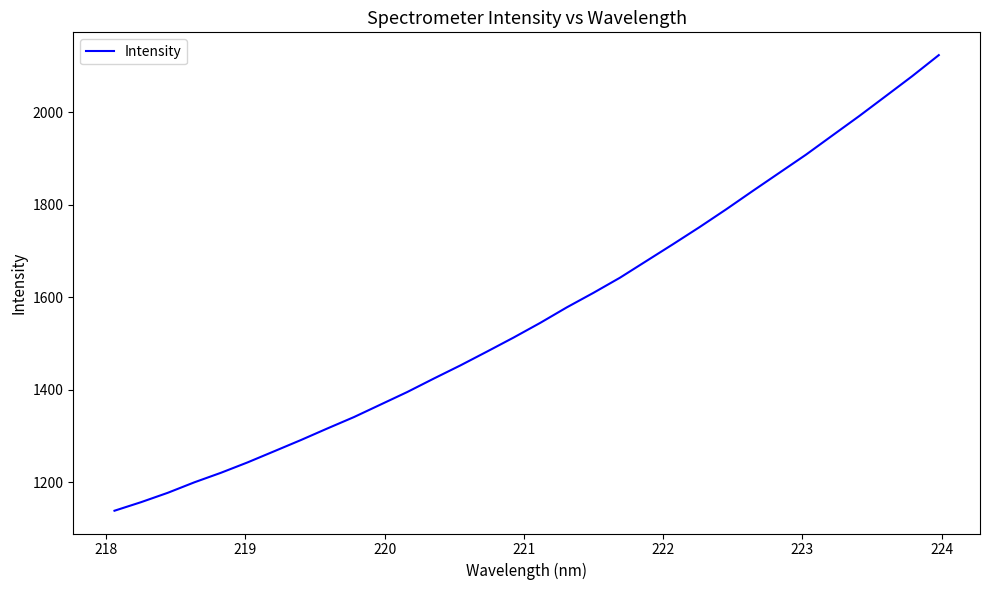

What is the difference between the second highest and second lowest values?

921.2